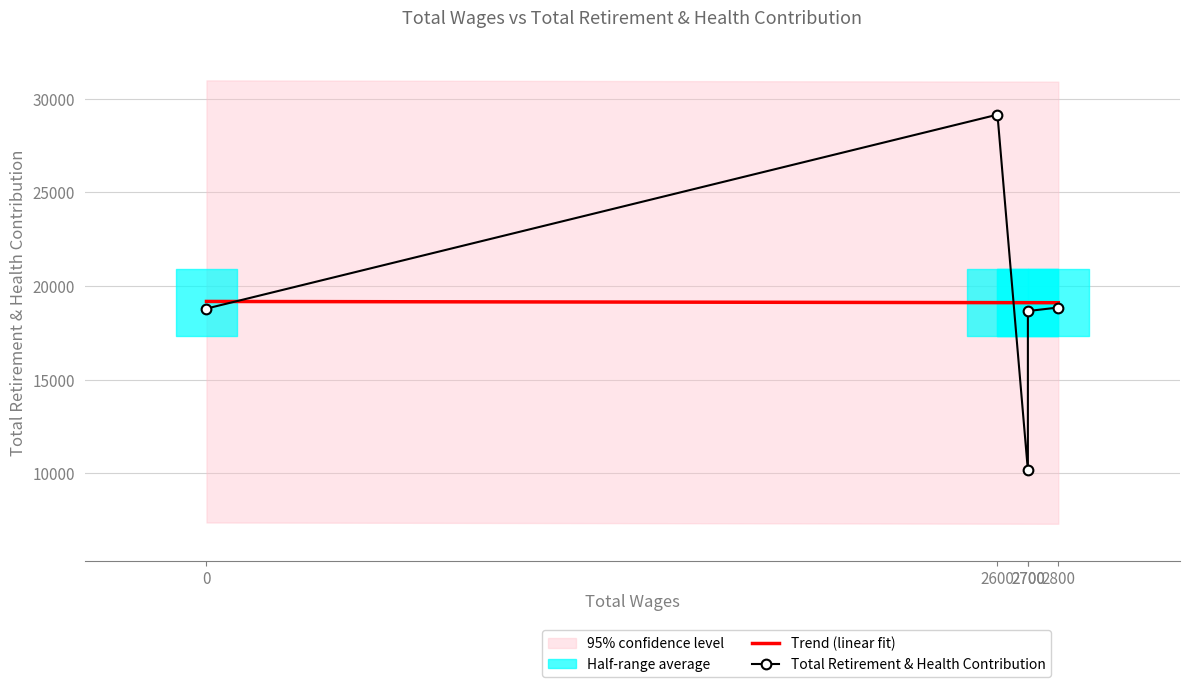

What is the difference between the Total Retirement & Health Contribution values at 2700 and 0?

131.0